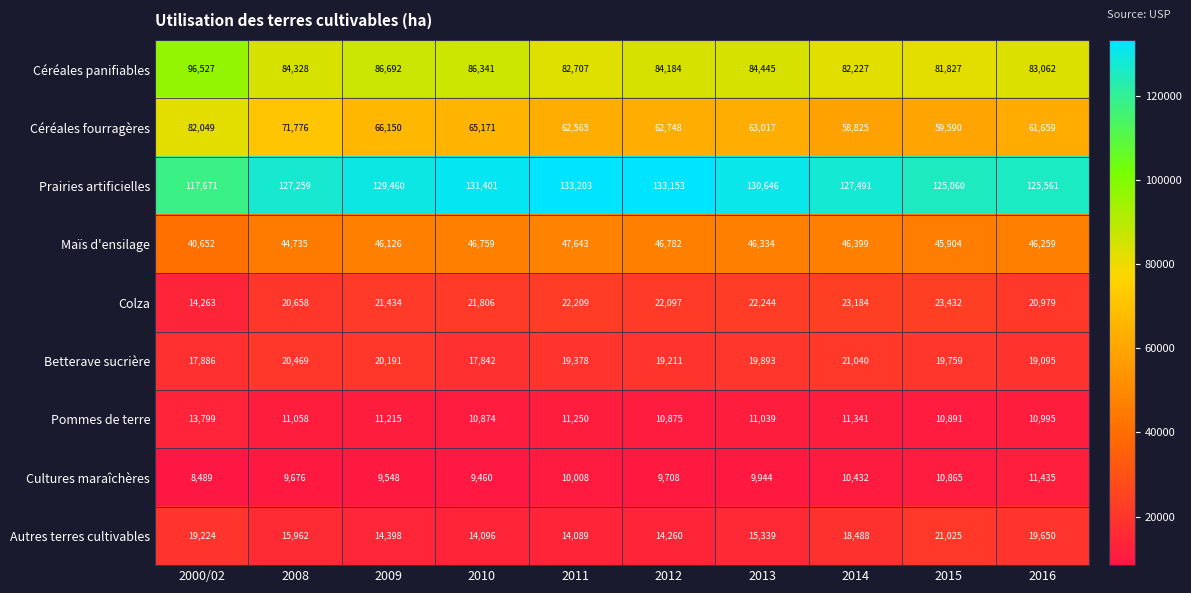

Which category has the lowest value in the Prairies artificielles series?

2000/02